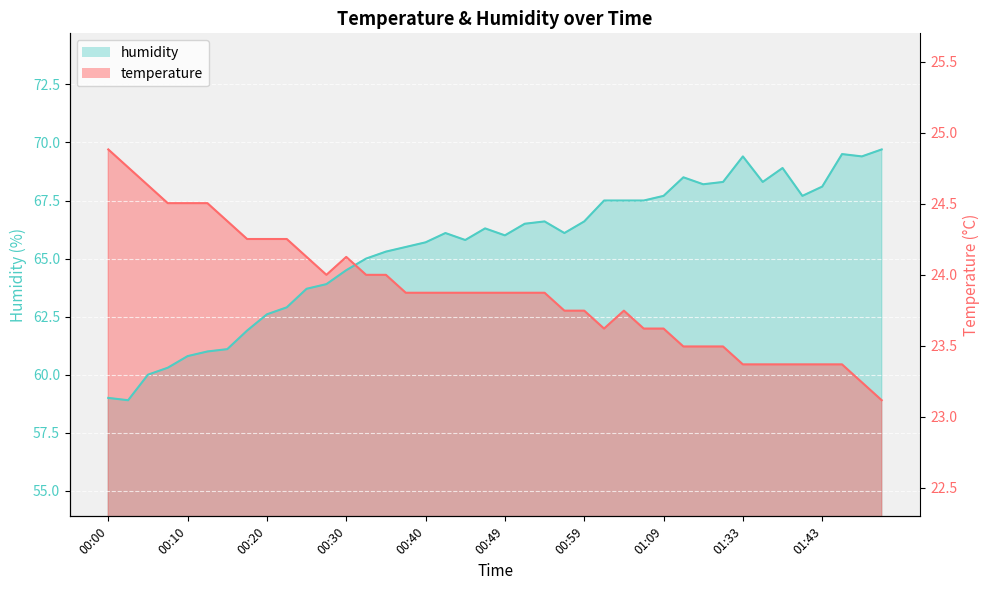

At how many categories does at least one series exceed 64?

40